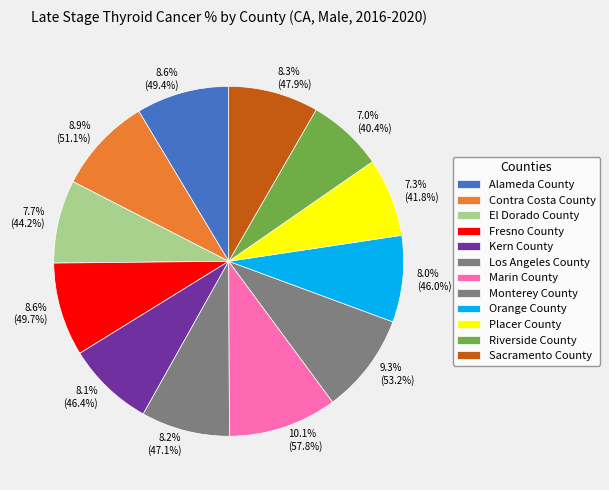

Between 8.3% (47.9%) and 10.1% (57.8%), which is larger?

10.1% (57.8%)